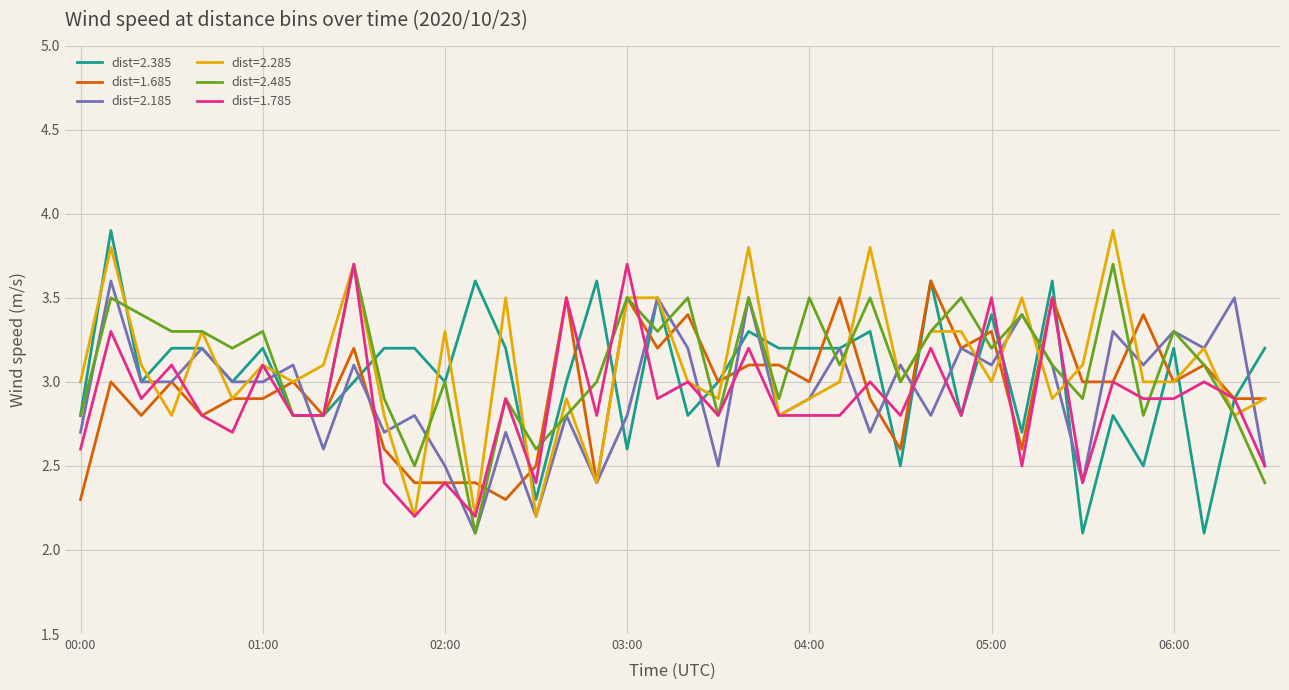

What is the lowest value of the dist=2.385 series?

2.1